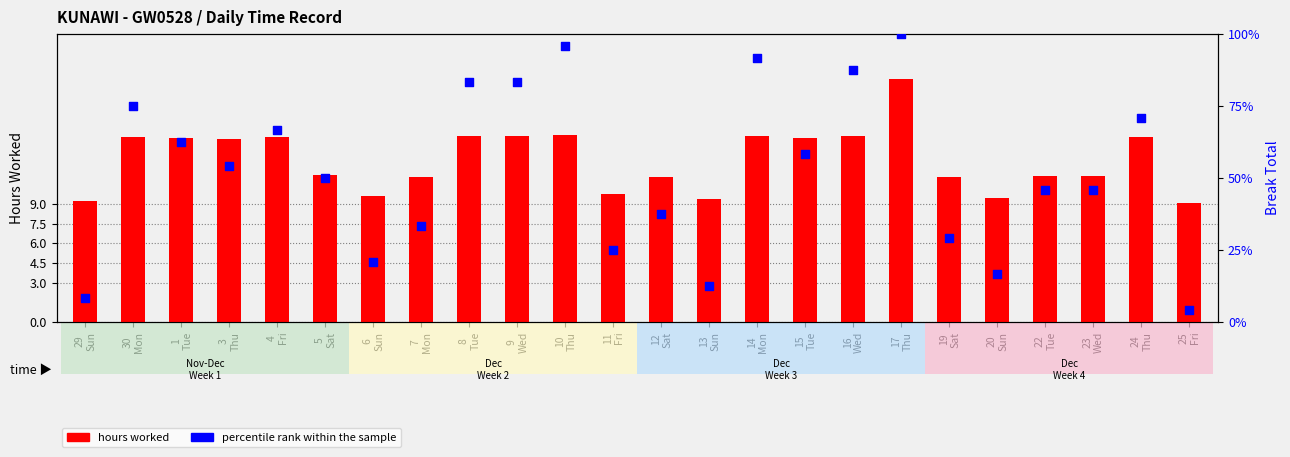

Which series has the largest total across all categories?

percentile rank within the sample